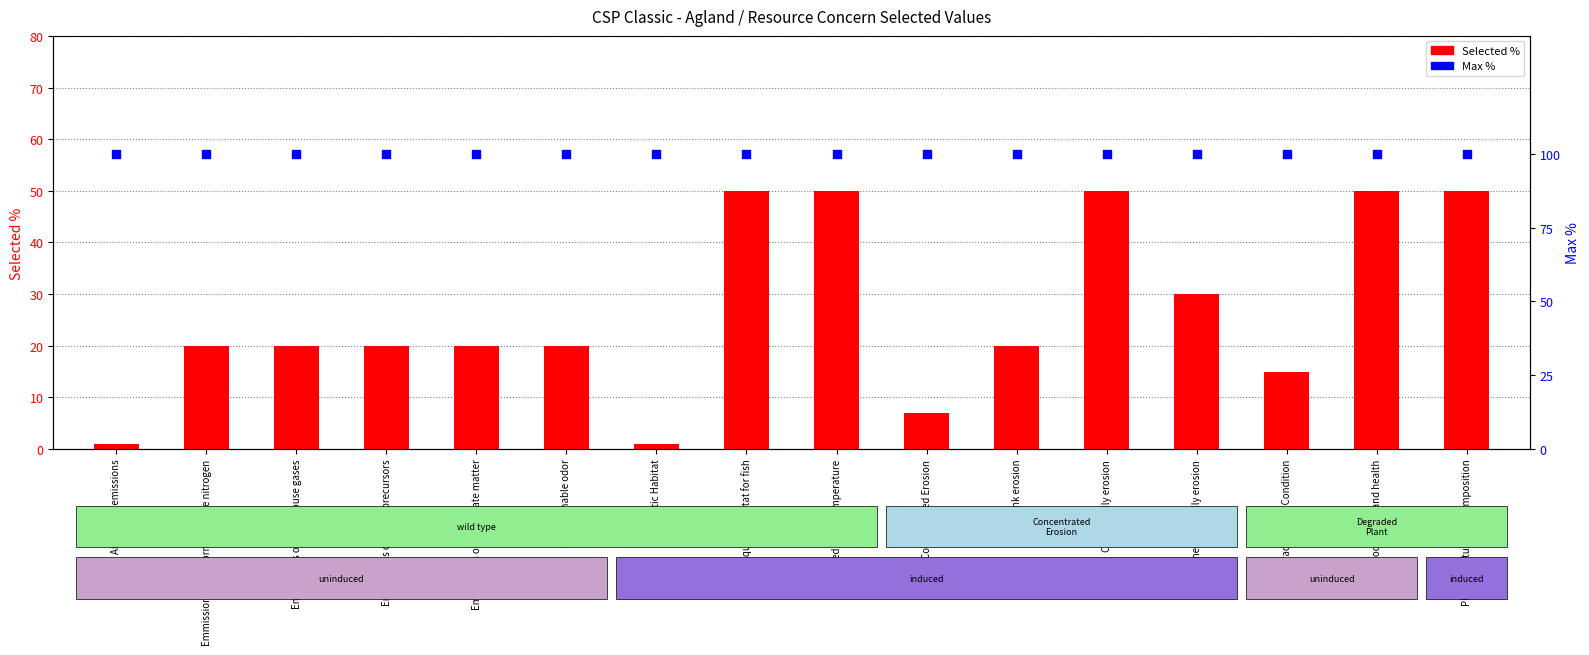

Which series has the widest spread of Y values?

Selected %